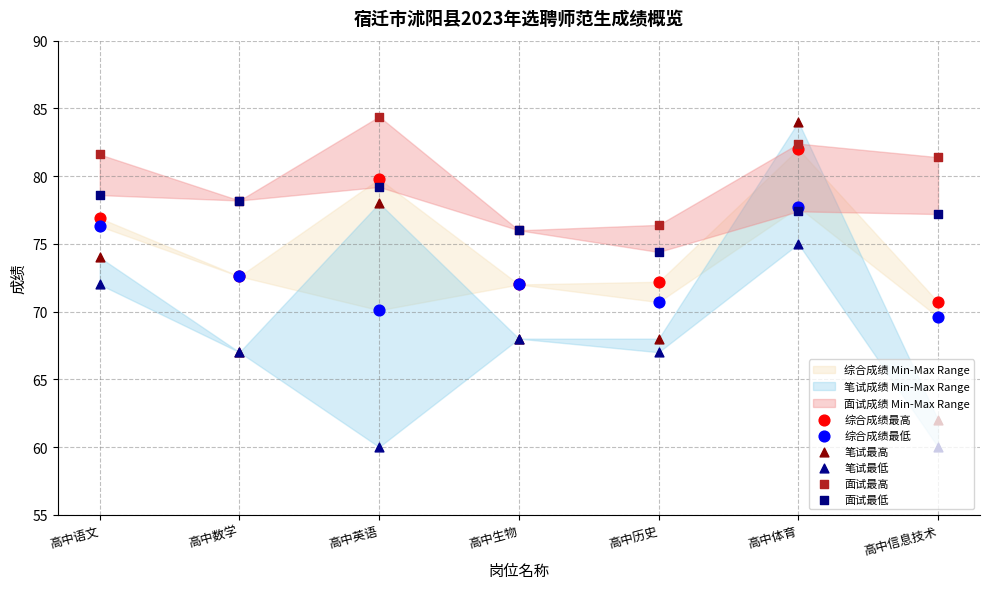

Which series has the largest Y range (max minus min)?

笔试最高